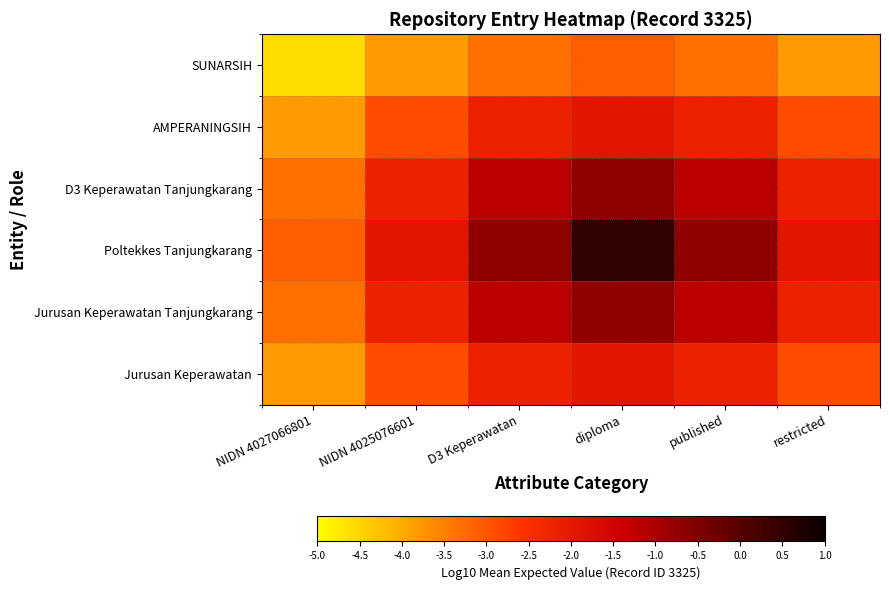

Count the number of categories in the chart.

6